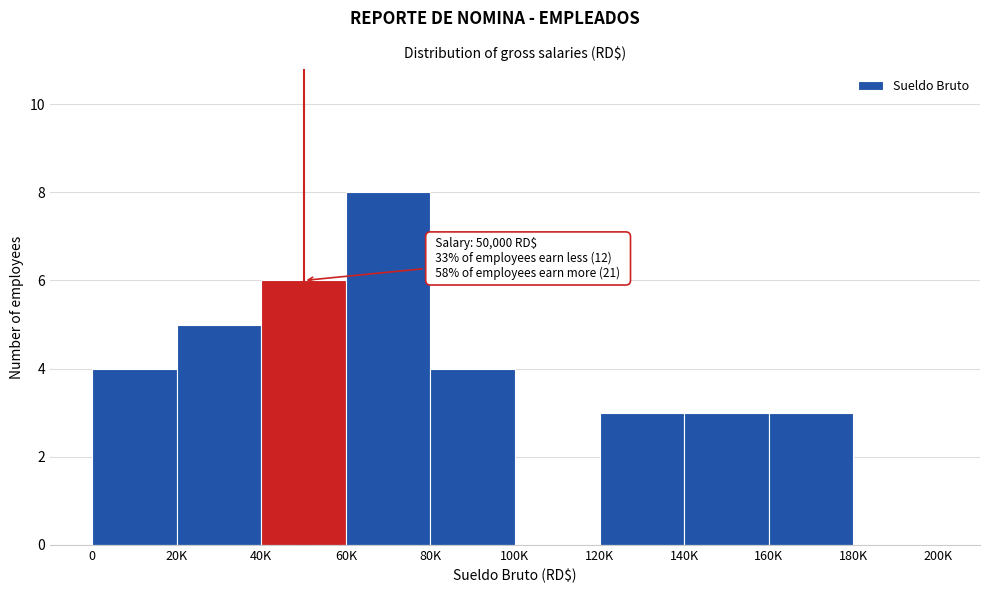

Reading left to right, what are all the values shown in this chart?

0=4	20K=5	40K=6	60K=8	80K=4	100K=0	120K=3	140K=3	160K=3	180K=0